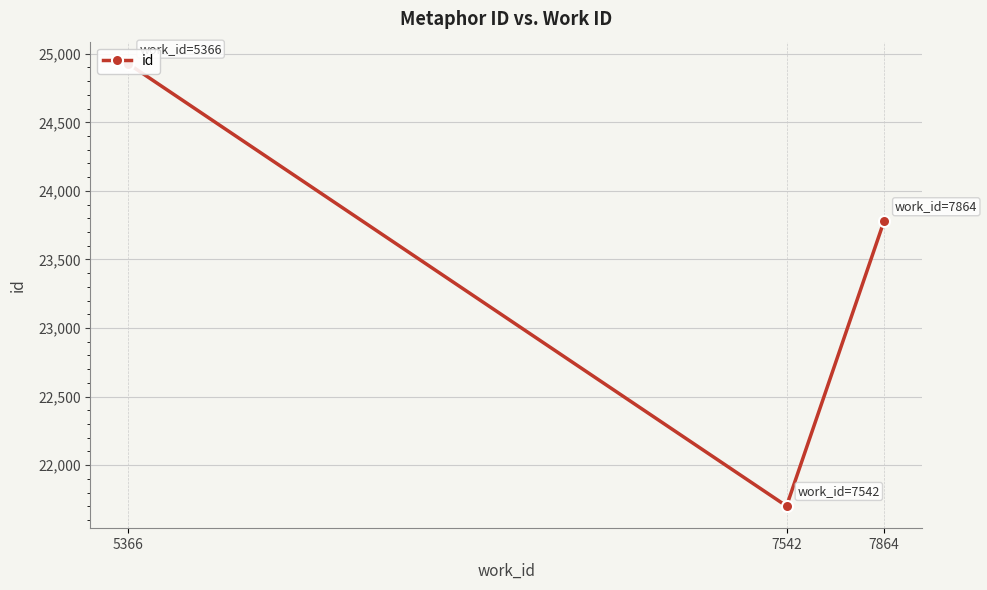

What is the difference between the values at 7864 and 5366?

1149